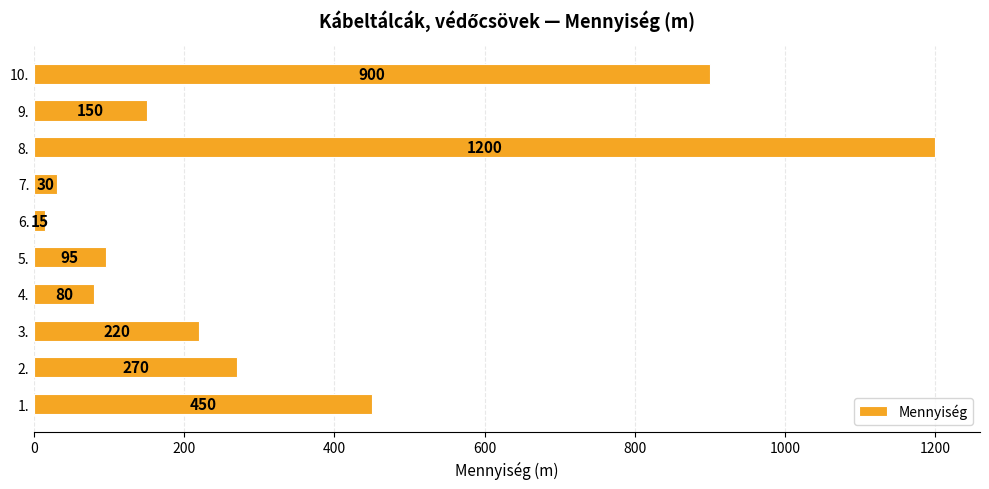

Reading bottom to top, extract all data points from this chart.

450	270	220	80	95	15	30	1200	150	900